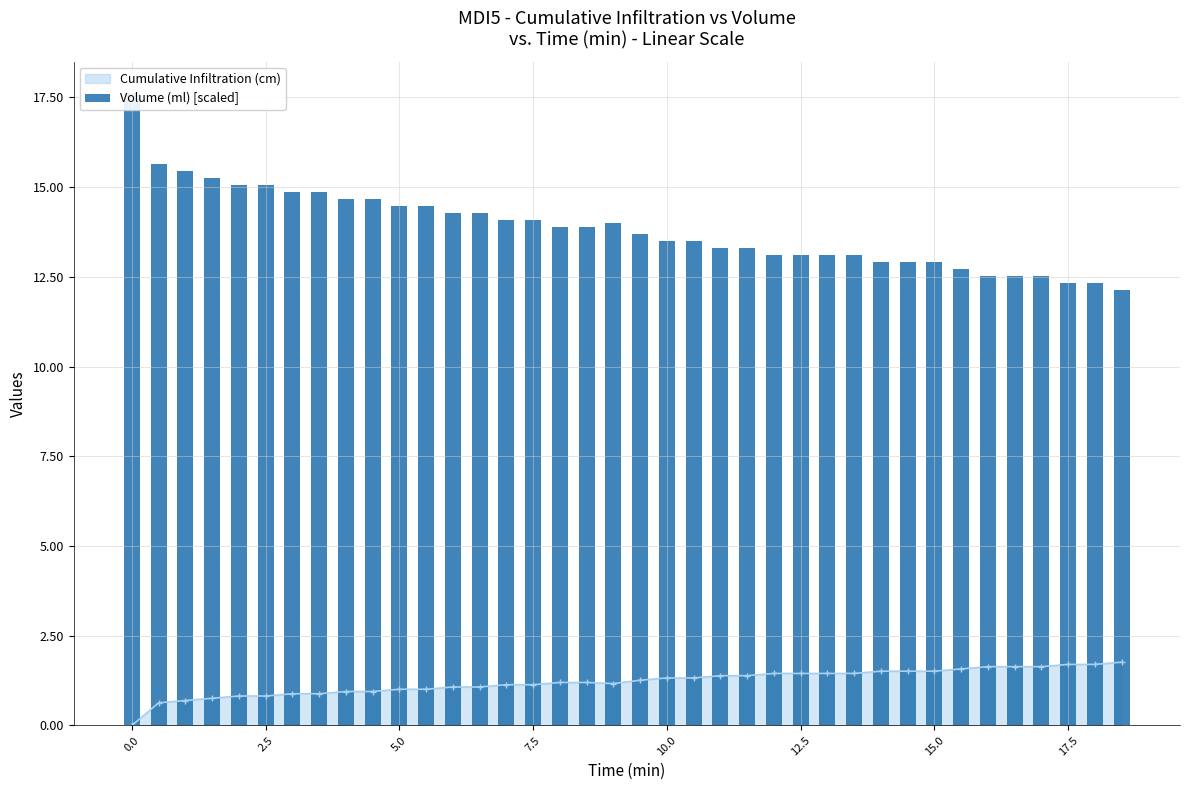

Is it true that Cumulative Infiltration (cm) equals 2.1 at 15.0?

False